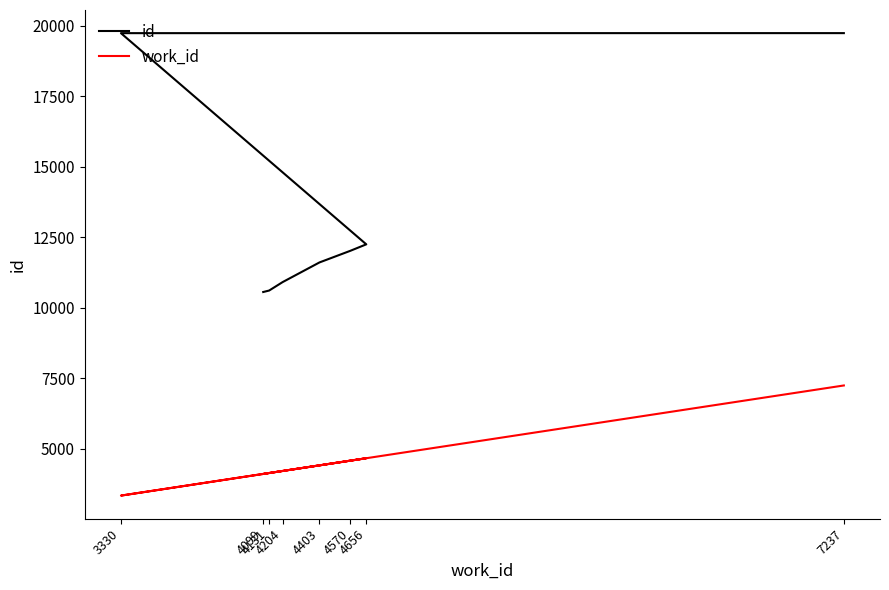

True or false: id has a value of 5539 at 4570.

False